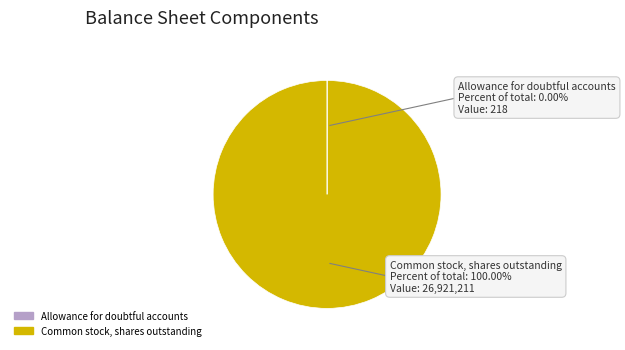

Which slice is the largest?

Common stock, shares outstanding